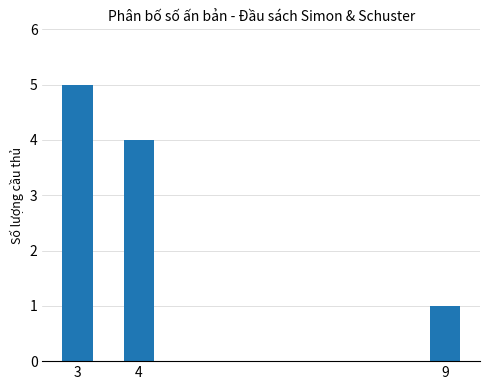

List the labels in order of value, largest first.

3, 4, 9